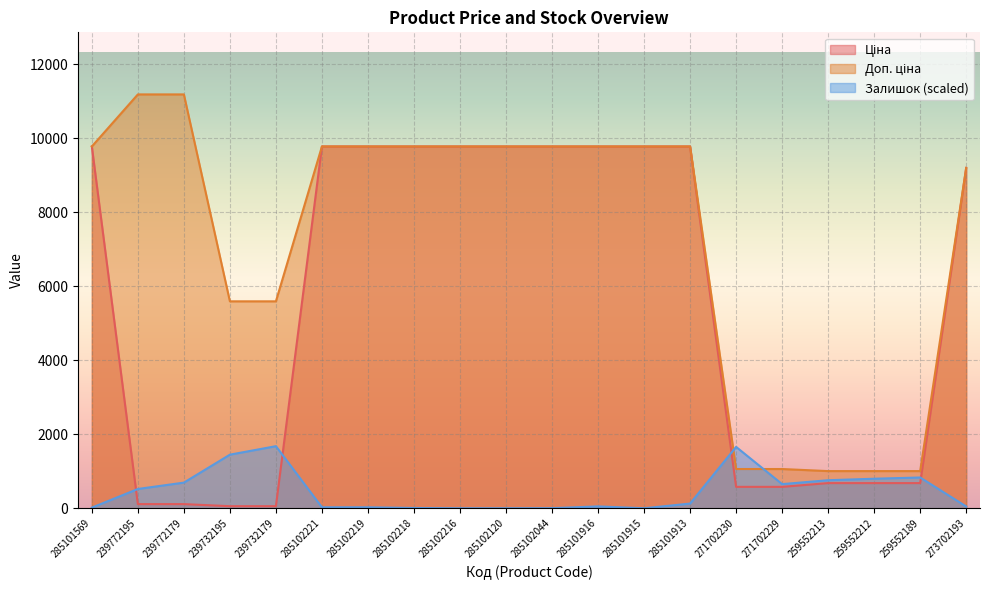

What is the maximum value for Ціна?

9775.5